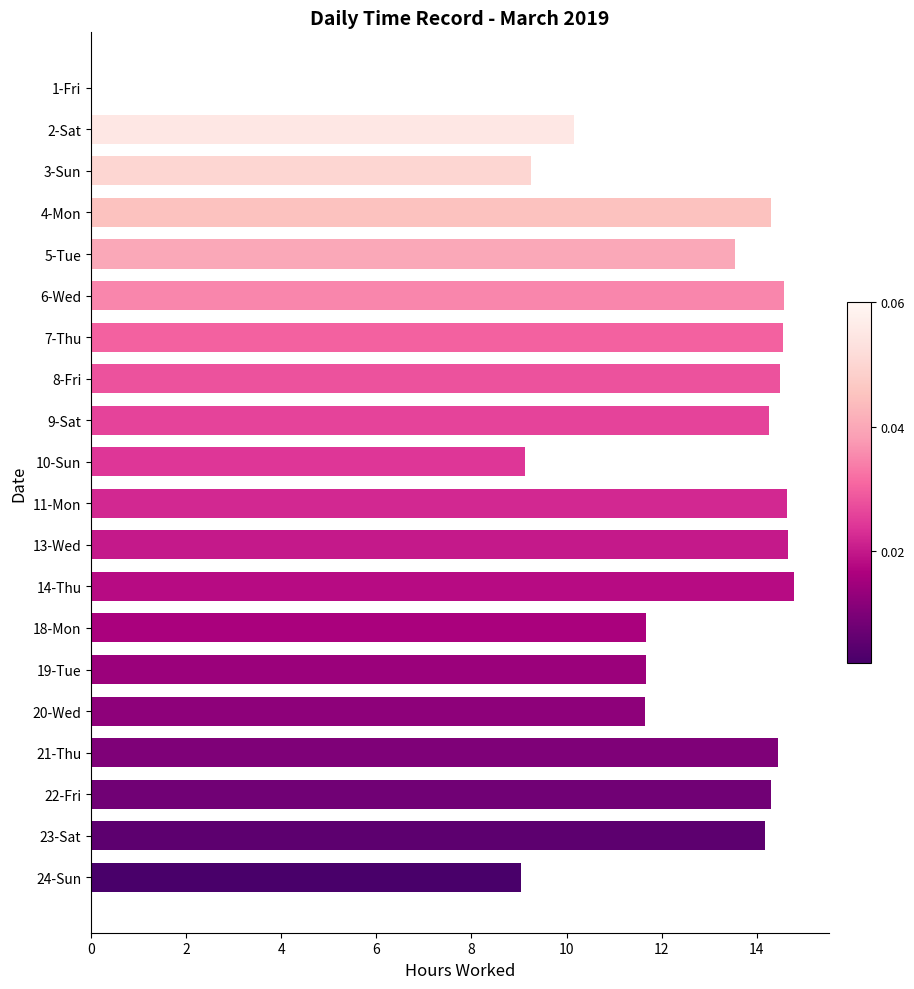

The chart shows a value of 14.3 at 22-Fri. True or false?

True